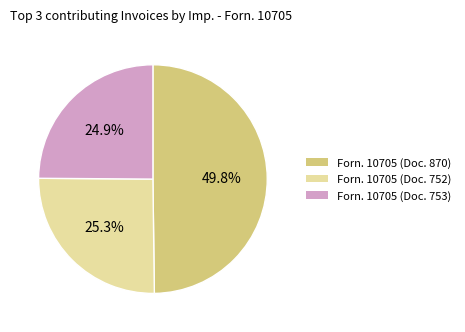

To the nearest percent, what is the average slice percentage?

33%